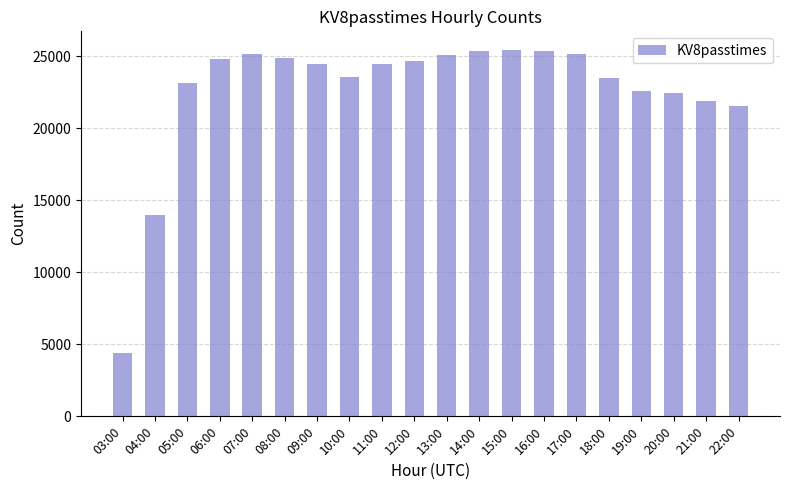

What is the difference between the maximum and minimum values?

21059